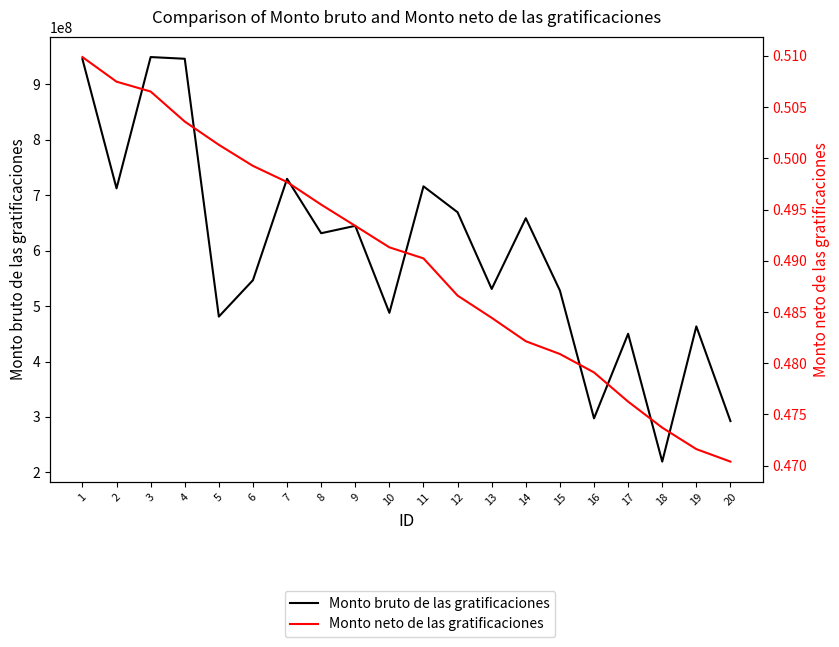

At which label does Monto neto de las gratificaciones reach its minimum?

20